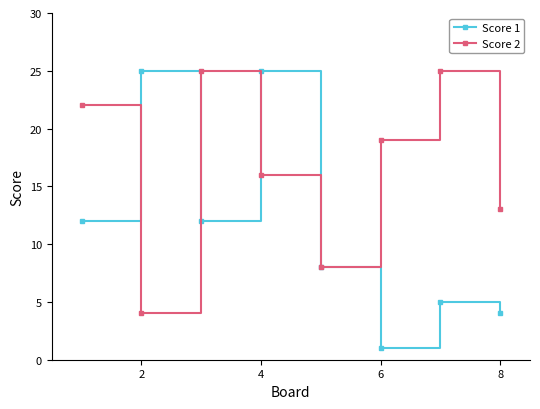

At how many categories does at least one series exceed 24?

4